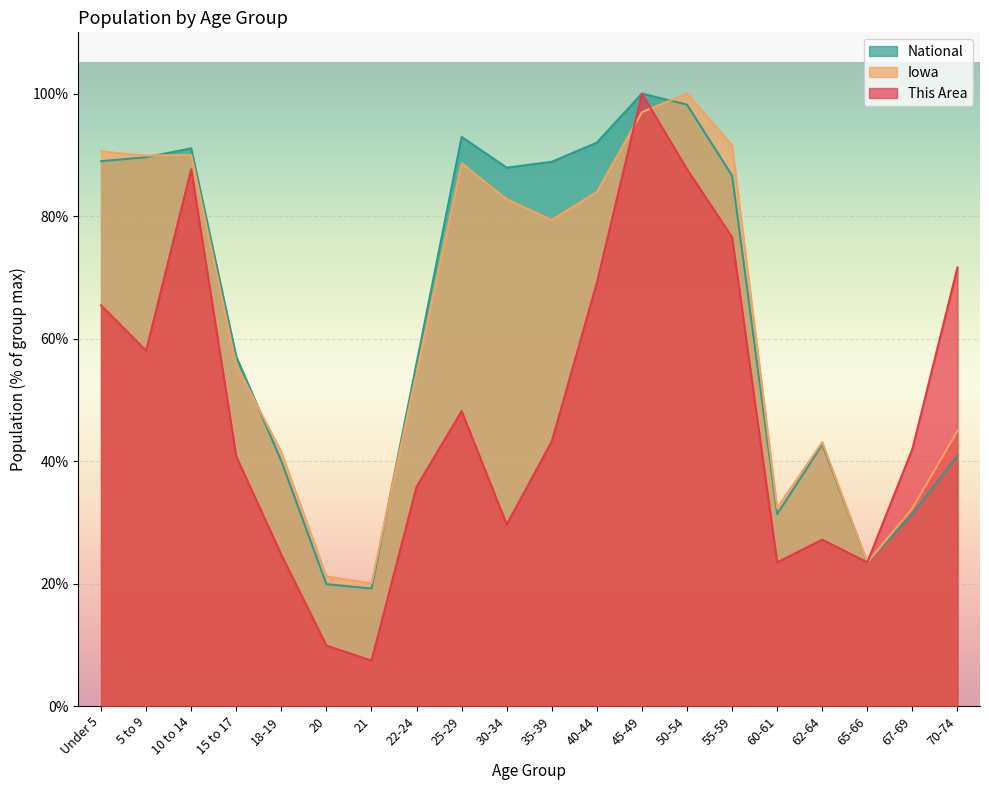

How many data points does each series have?

20